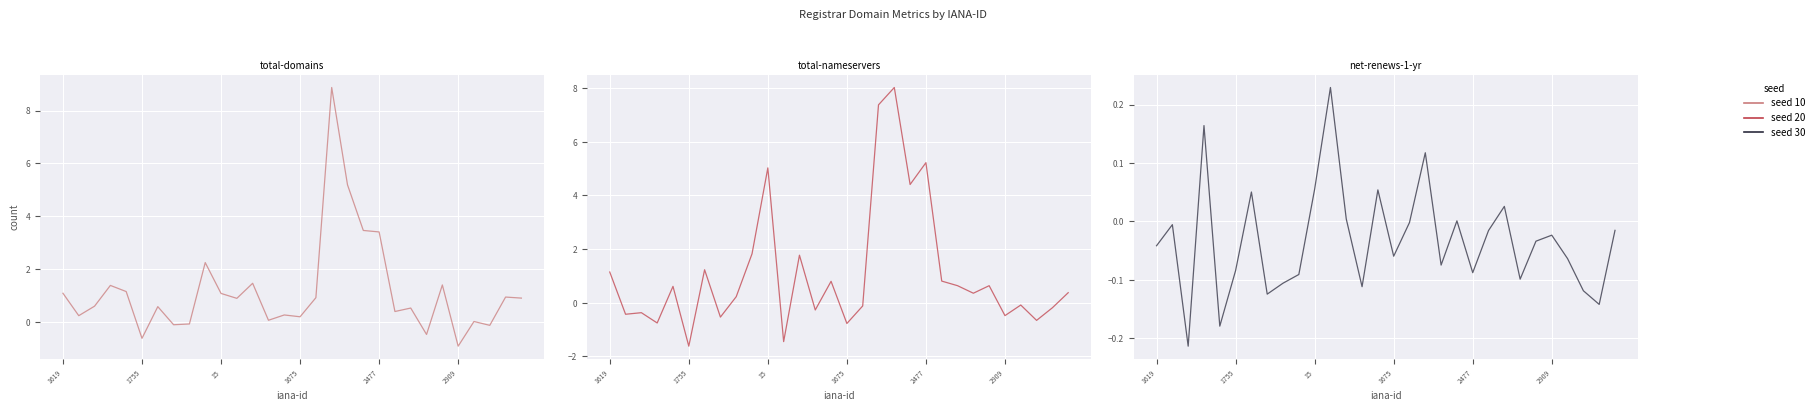

How many intersections are there between total-nameservers and total-domains?

15